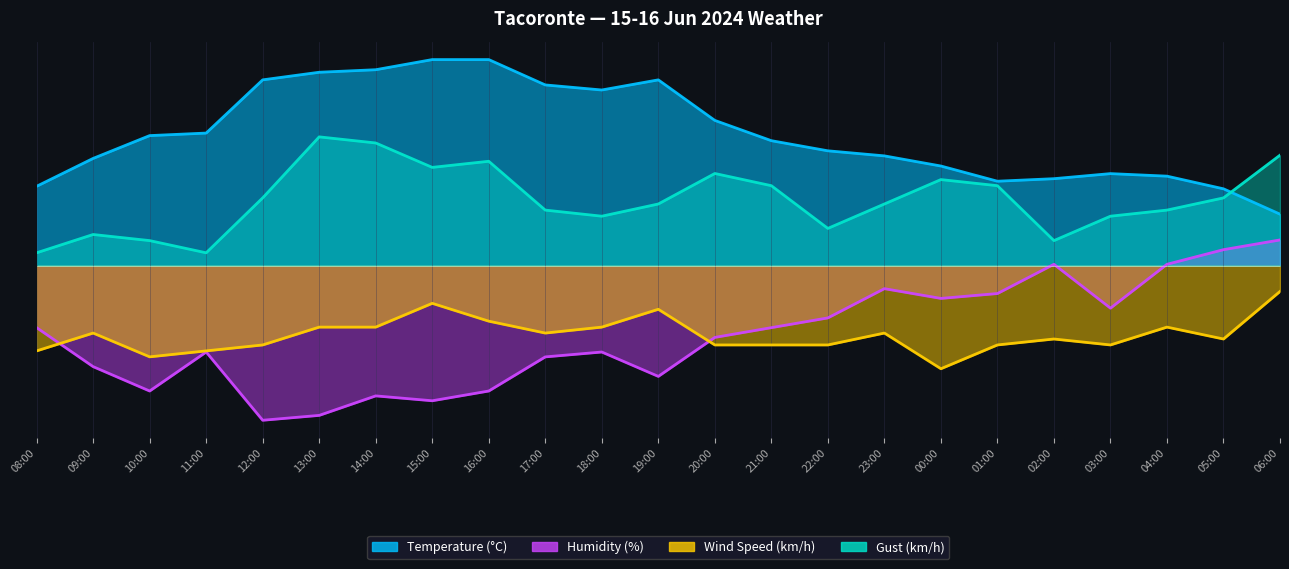

The Gust (km/h) series shows 19.2 at 18:00. True or false?

True